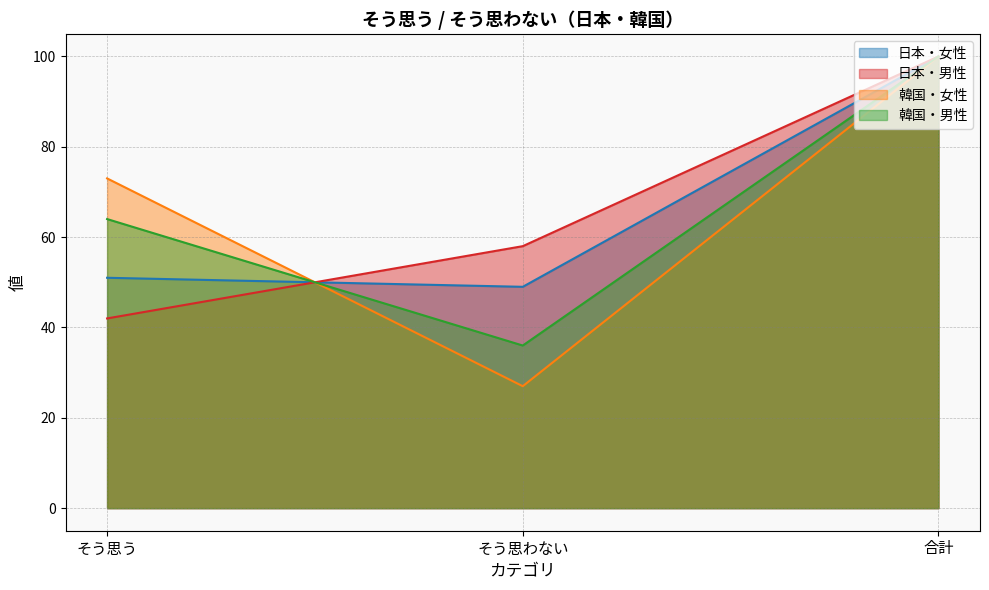

What is the difference between the 日本・男性 values at そう思わない and そう思う?

16